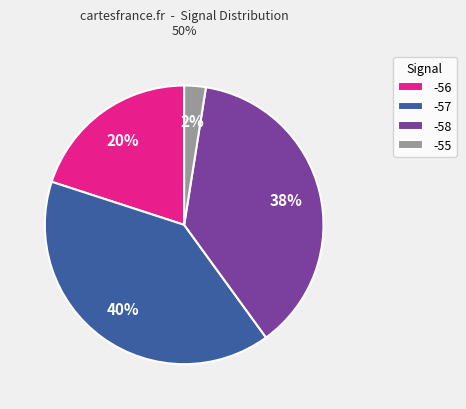

Count the number of slices in the pie.

4